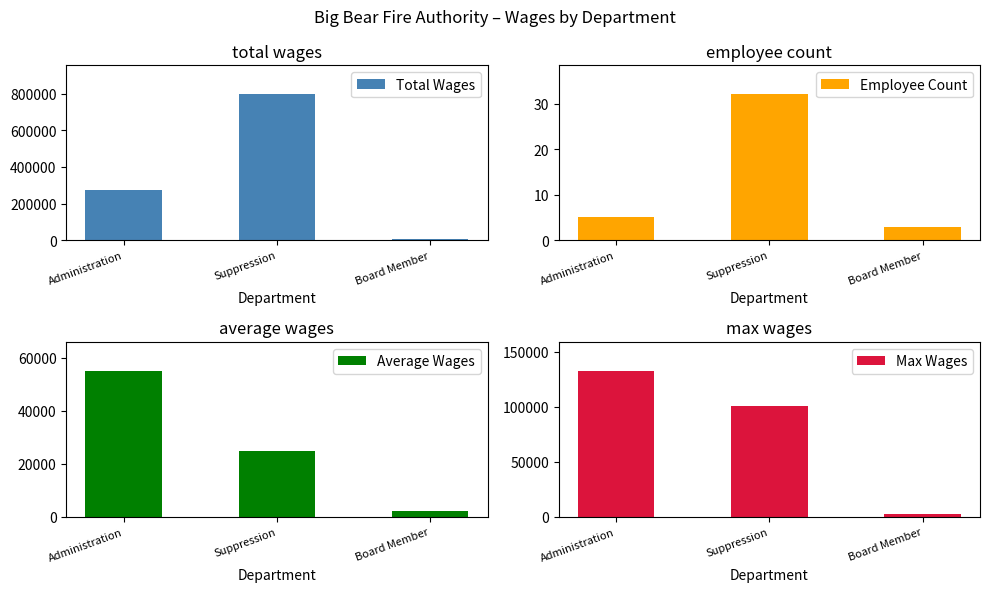

What is the label of the 2nd bar from the left?

Suppression